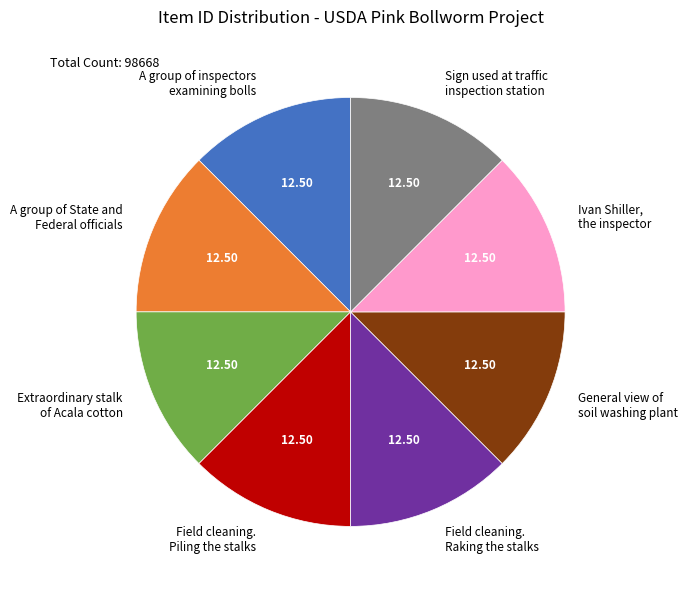

Combined, do General view of soil washing plant and Ivan Shiller, the inspector account for over 50%?

No